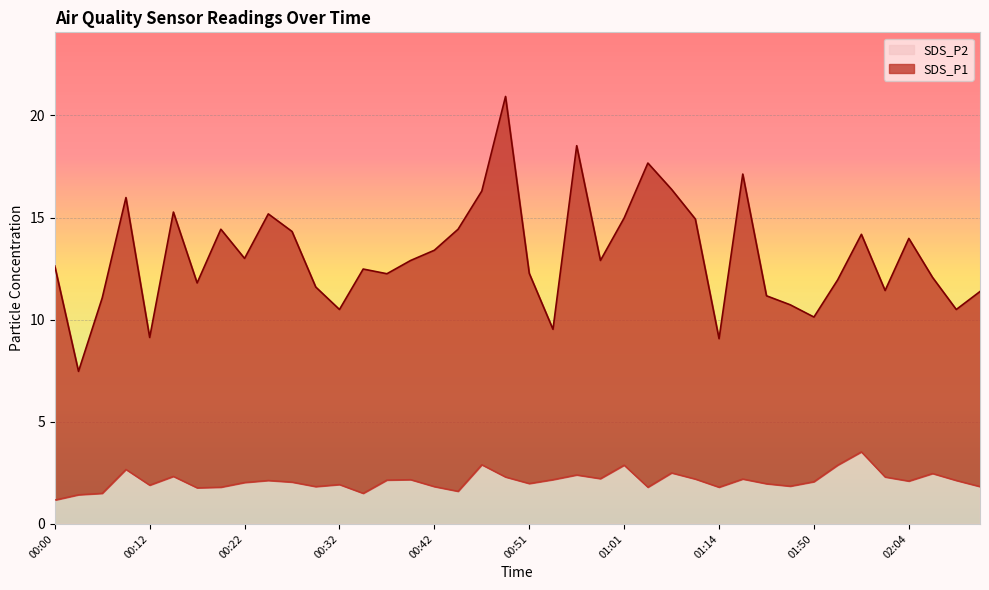

Does the chart display data point markers on the line(s)?

No